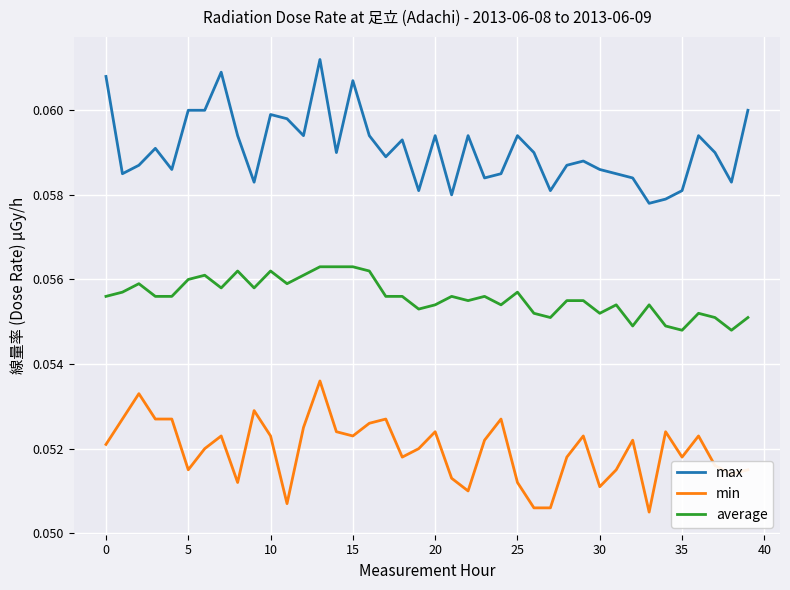

Which series has the largest total across all categories?

max